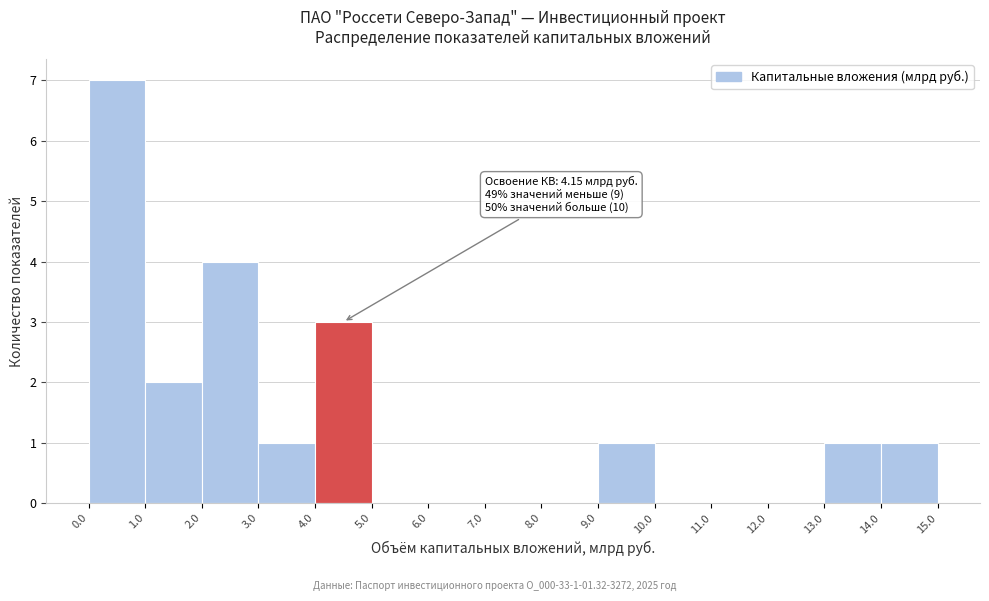

Which range on the x-axis has the tallest bar?

0.0 to 1.0